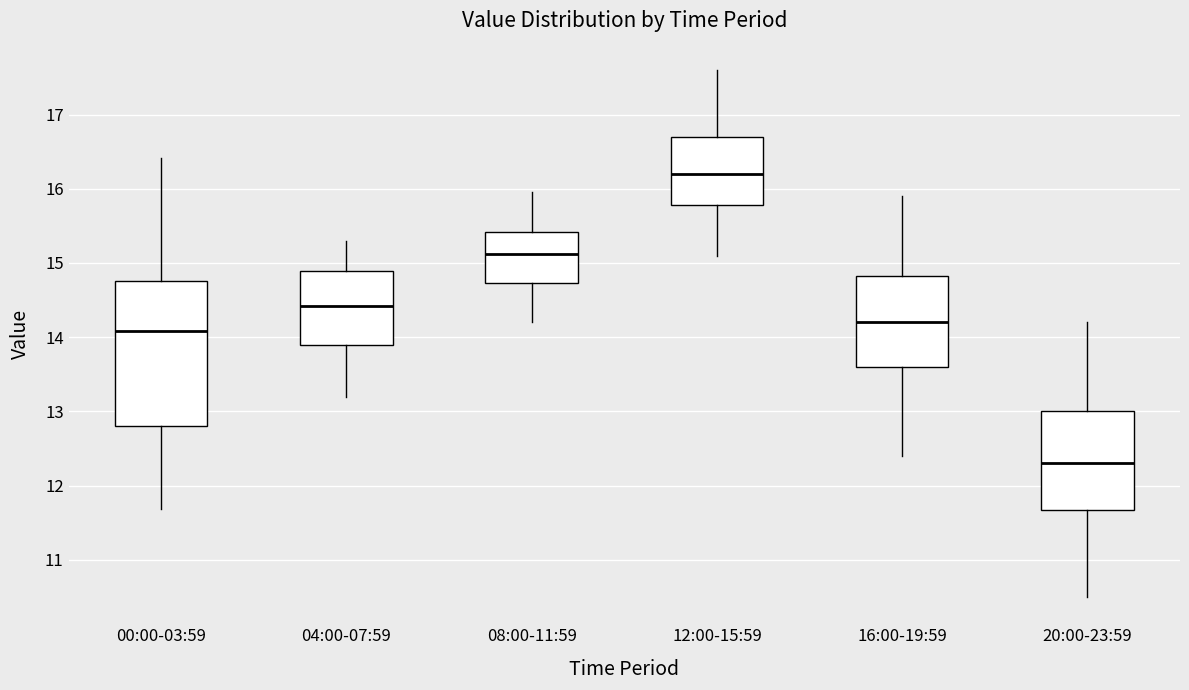

Which box is the tallest, from its lower edge to its upper edge?

00:00-03:59